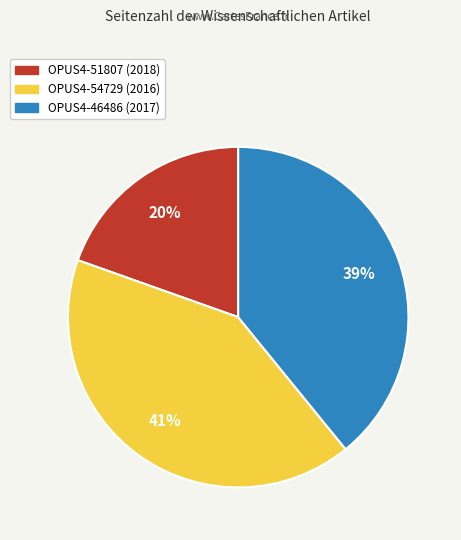

Does any single category account for the majority?

No